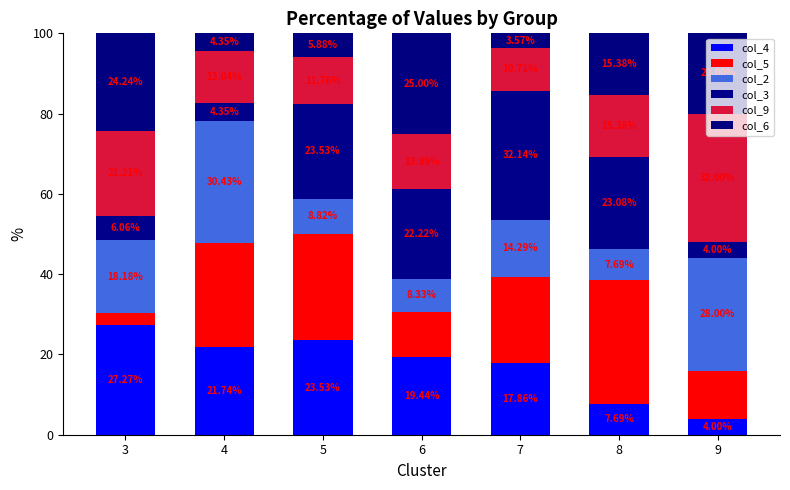

What are all the series names shown in the legend?

col_4, col_5, col_2, col_3, col_9, col_6